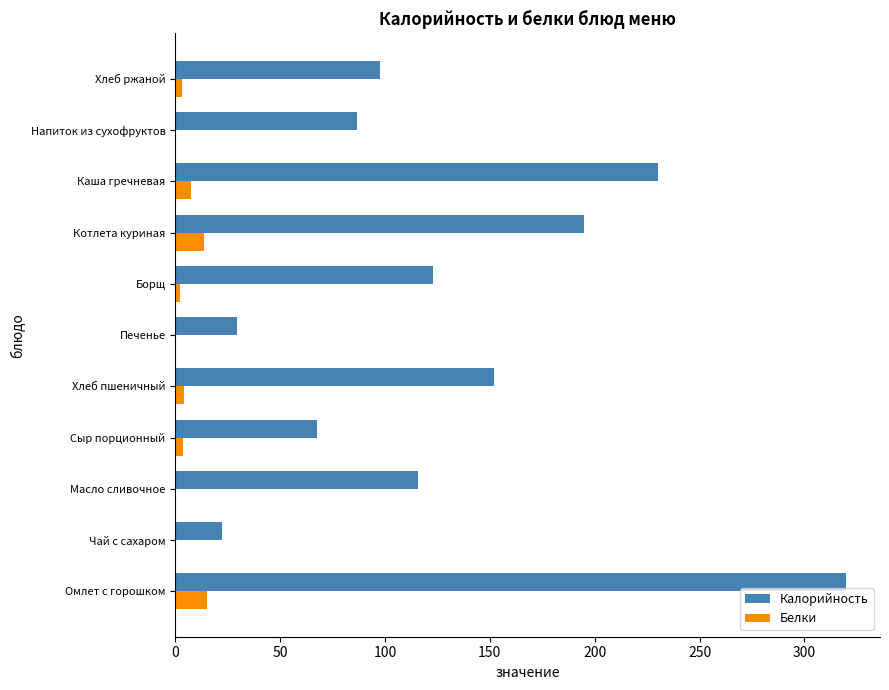

Is it true that Калорийность equals 67.5 at Сыр порционный?

True